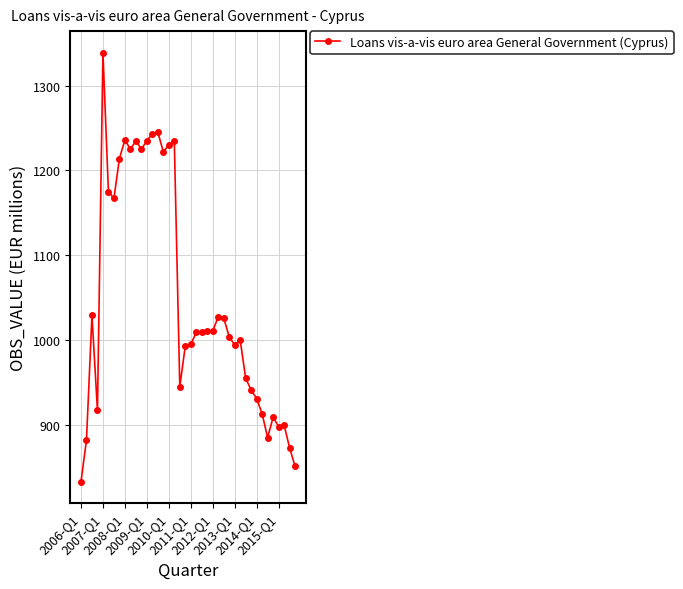

True or false: there are more than 2 points higher than both neighbors.

True